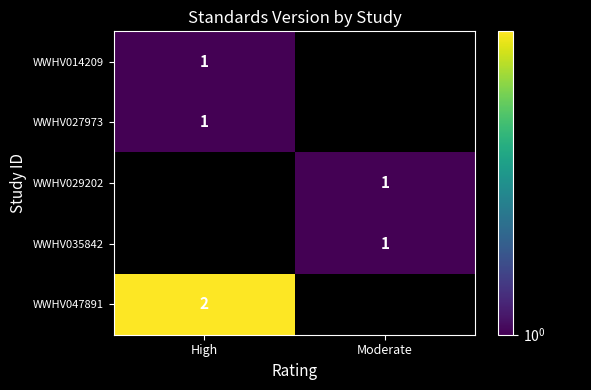

The value of WWHV035842 at Moderate is 0. True or false?

False